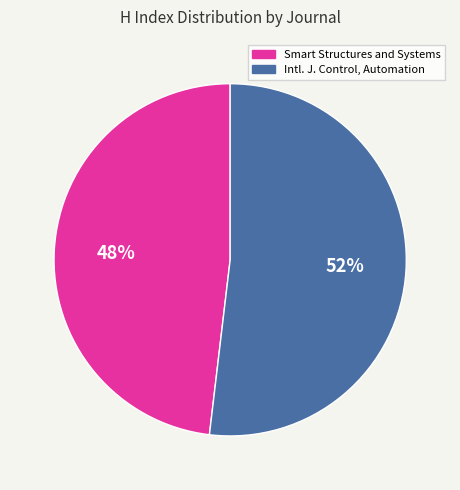

Does any single category account for the majority?

Yes